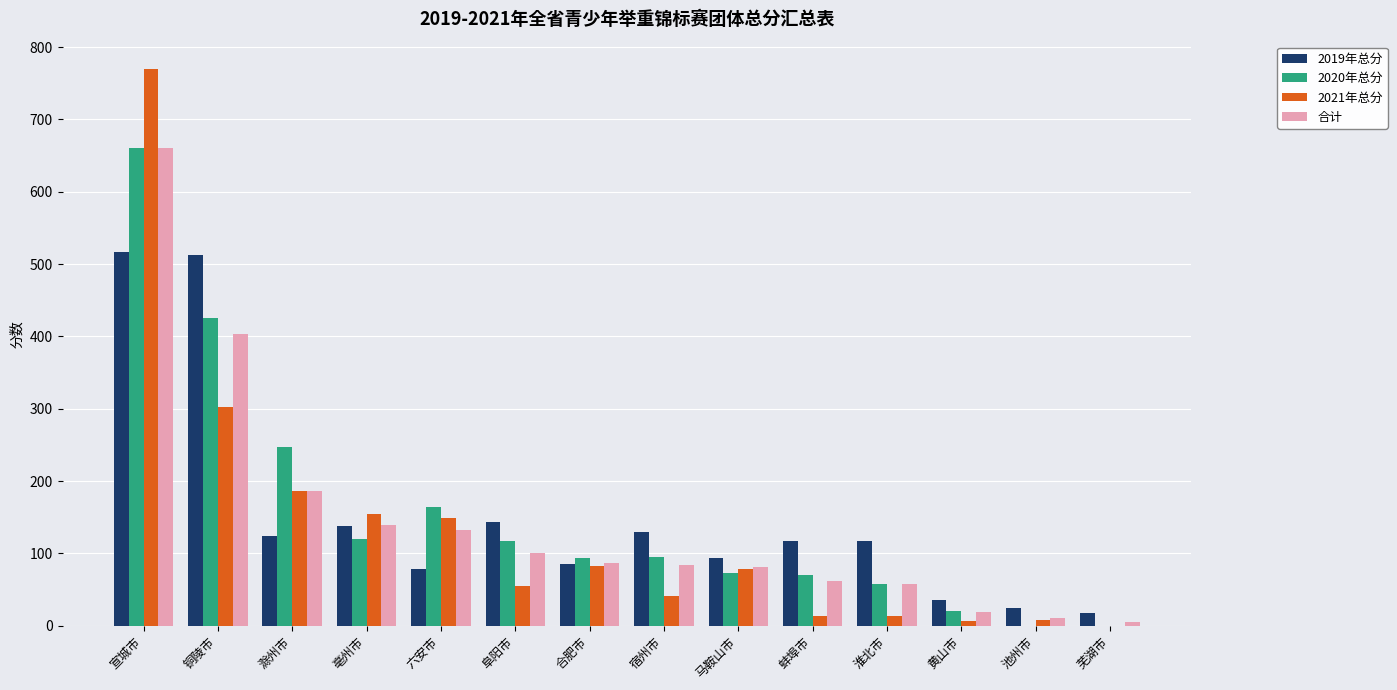

True or false: 2020年总分 has a value of 67.1 at 滁州市.

False